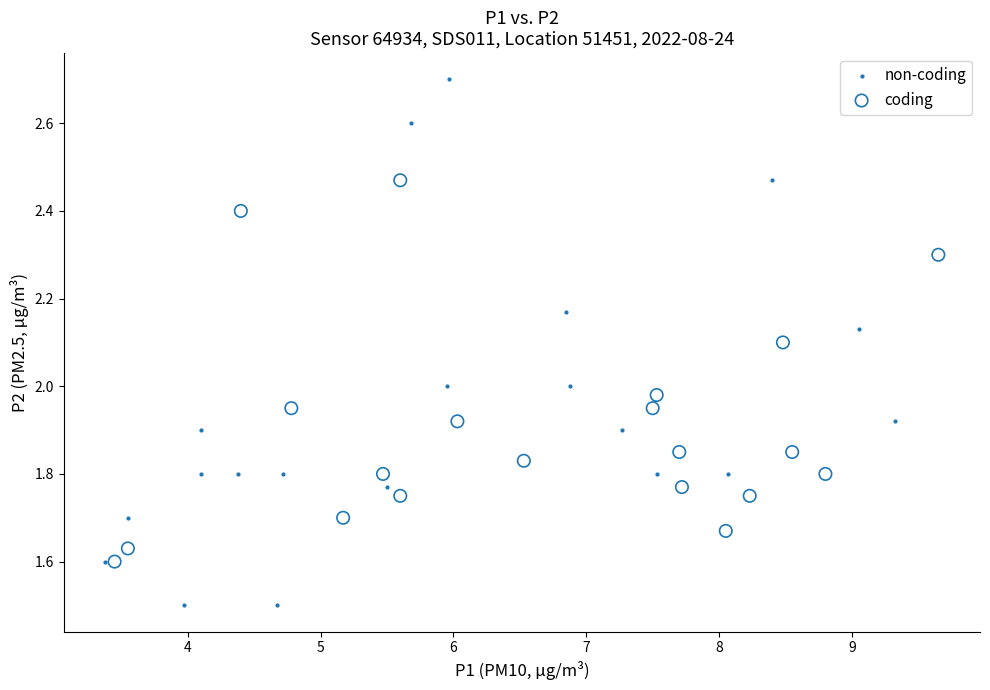

Which series has the largest Y range (max minus min)?

non-coding